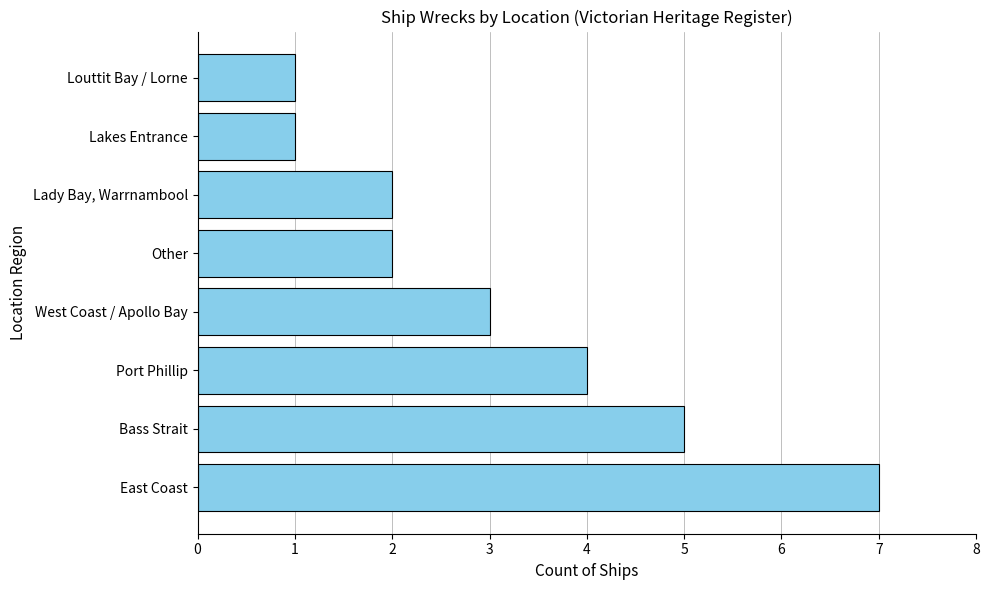

Reading bottom to top, transcribe all the data shown in this chart.

7	5	4	3	2	2	1	1